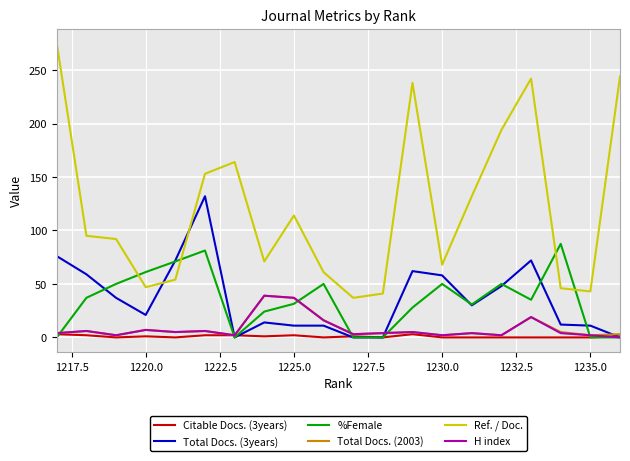

How many values in H index are above zero?

19